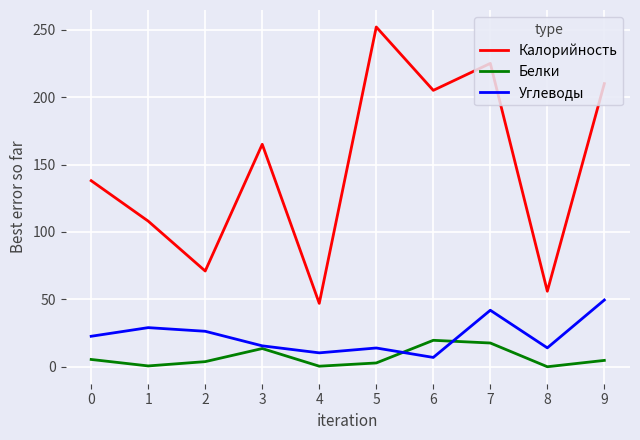

At which category is the sum across all series the highest?

7